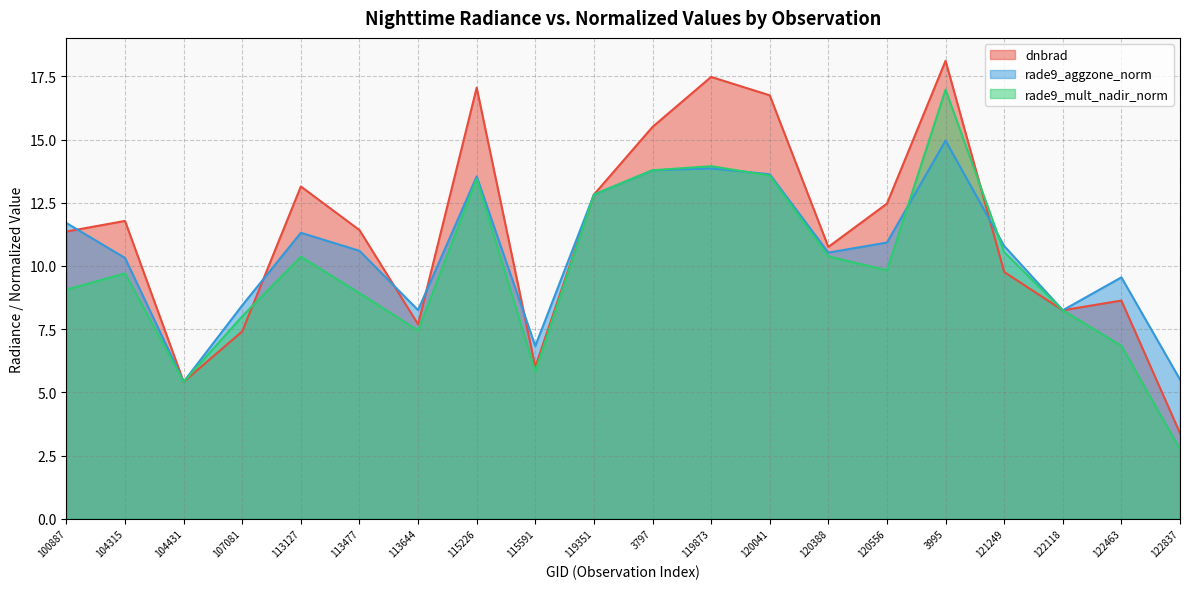

Reading left to right, list all the values displayed in this chart.

dnbrad: 11.4	11.8	5.4	7.4	13.1	11.4	7.7	17.1	6.0	12.8	15.5	17.5	16.7	10.8	12.5	18.1	9.8	8.2	8.6	3.4
rade9_aggzone_norm: 11.7	10.3	5.4	8.4	11.3	10.6	8.3	13.5	6.8	12.8	13.8	13.9	13.6	10.5	10.9	15.0	10.8	8.2	9.5	5.5
rade9_mult_nadir_norm: 9.1	9.7	5.4	8.0	10.4	8.9	7.4	13.4	5.8	12.8	13.8	13.9	13.6	10.4	9.8	17.0	10.5	8.2	6.8	2.7